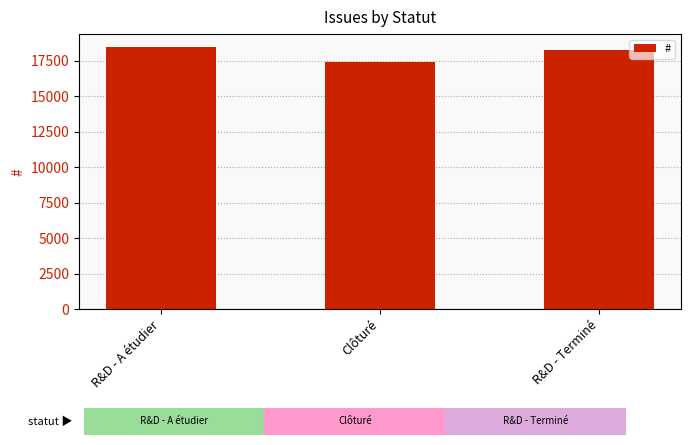

Which label corresponds to the smallest value in the chart?

Clôturé